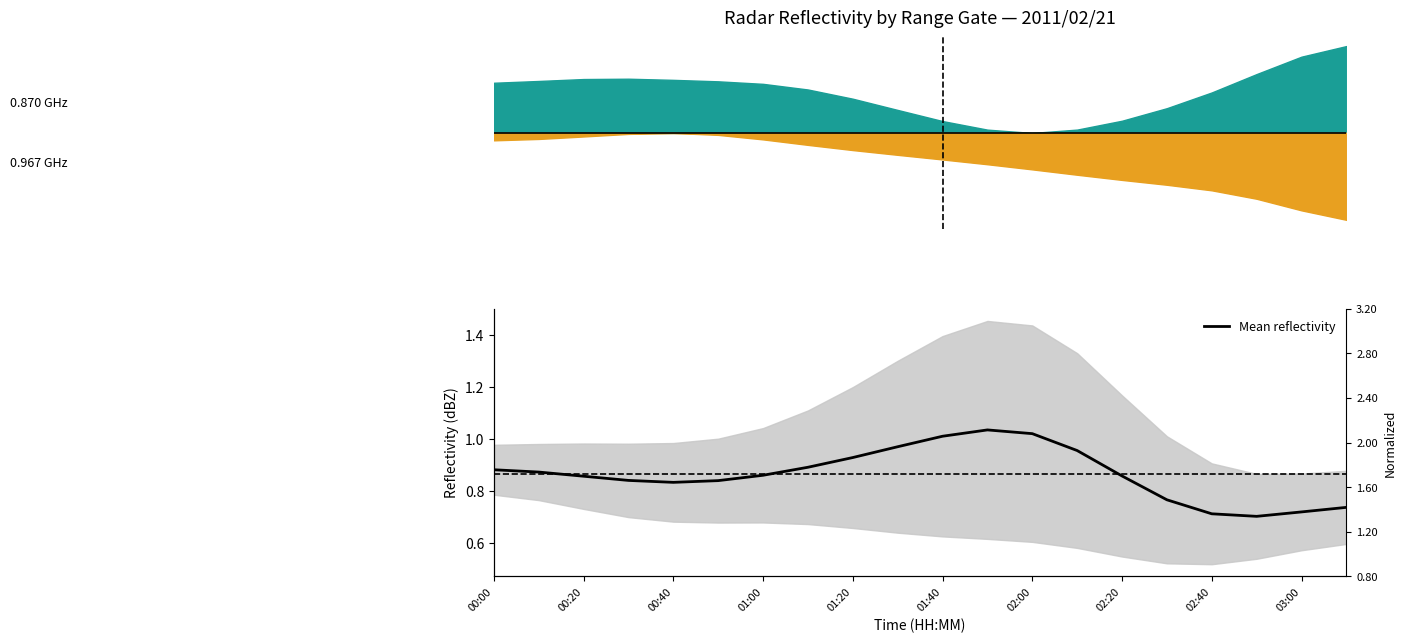

How many points are lower than both their immediate neighbors (excluding endpoints)?

2